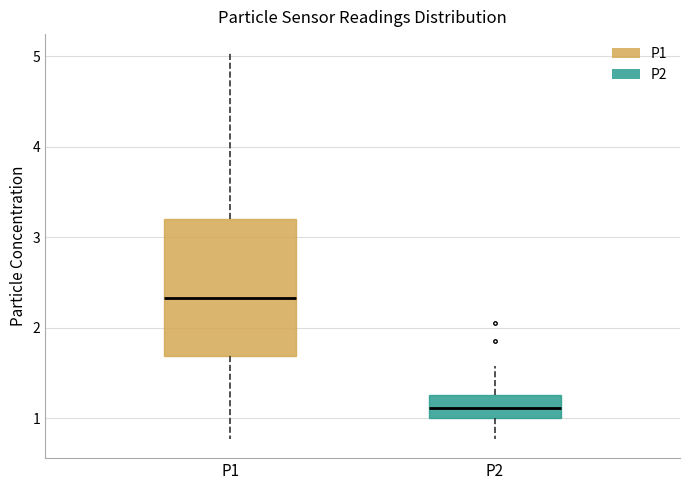

Where does the lower whisker of the box for P1 end on the y-axis? The values are not printed on the chart, so give them approximately, as read against the axis.

0.8